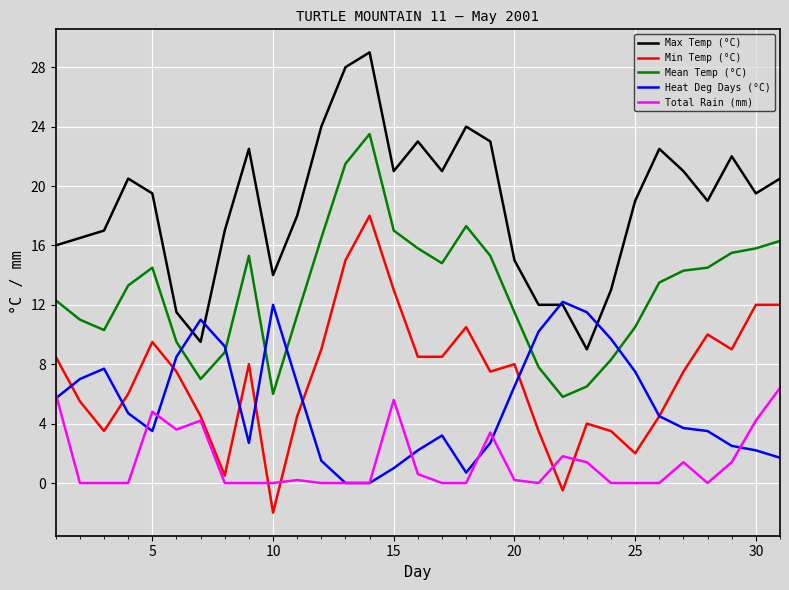

Rank the series by their maximum value, from lowest to highest.

Total Rain (mm), Heat Deg Days (°C), Min Temp (°C), Mean Temp (°C), Max Temp (°C)